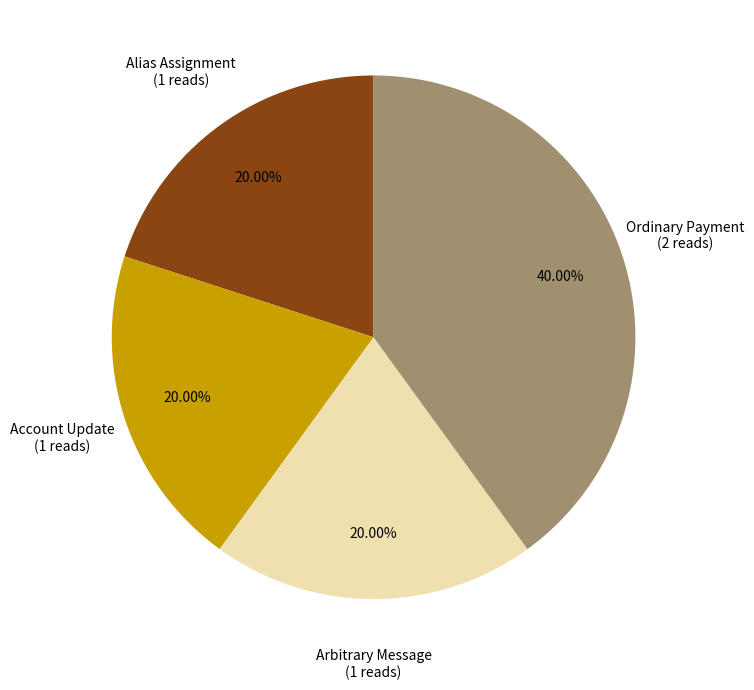

What percentage is the Account Update slice, to the nearest percent?

20%